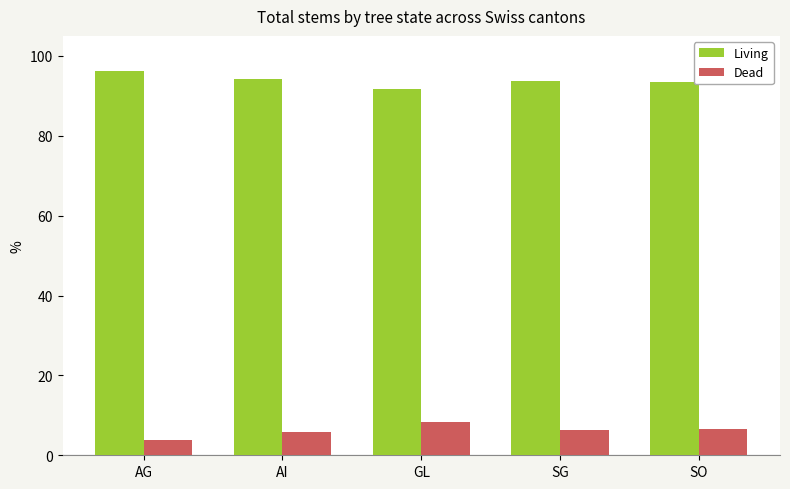

What is the difference between the maximum and minimum values in the Dead series?

4.6